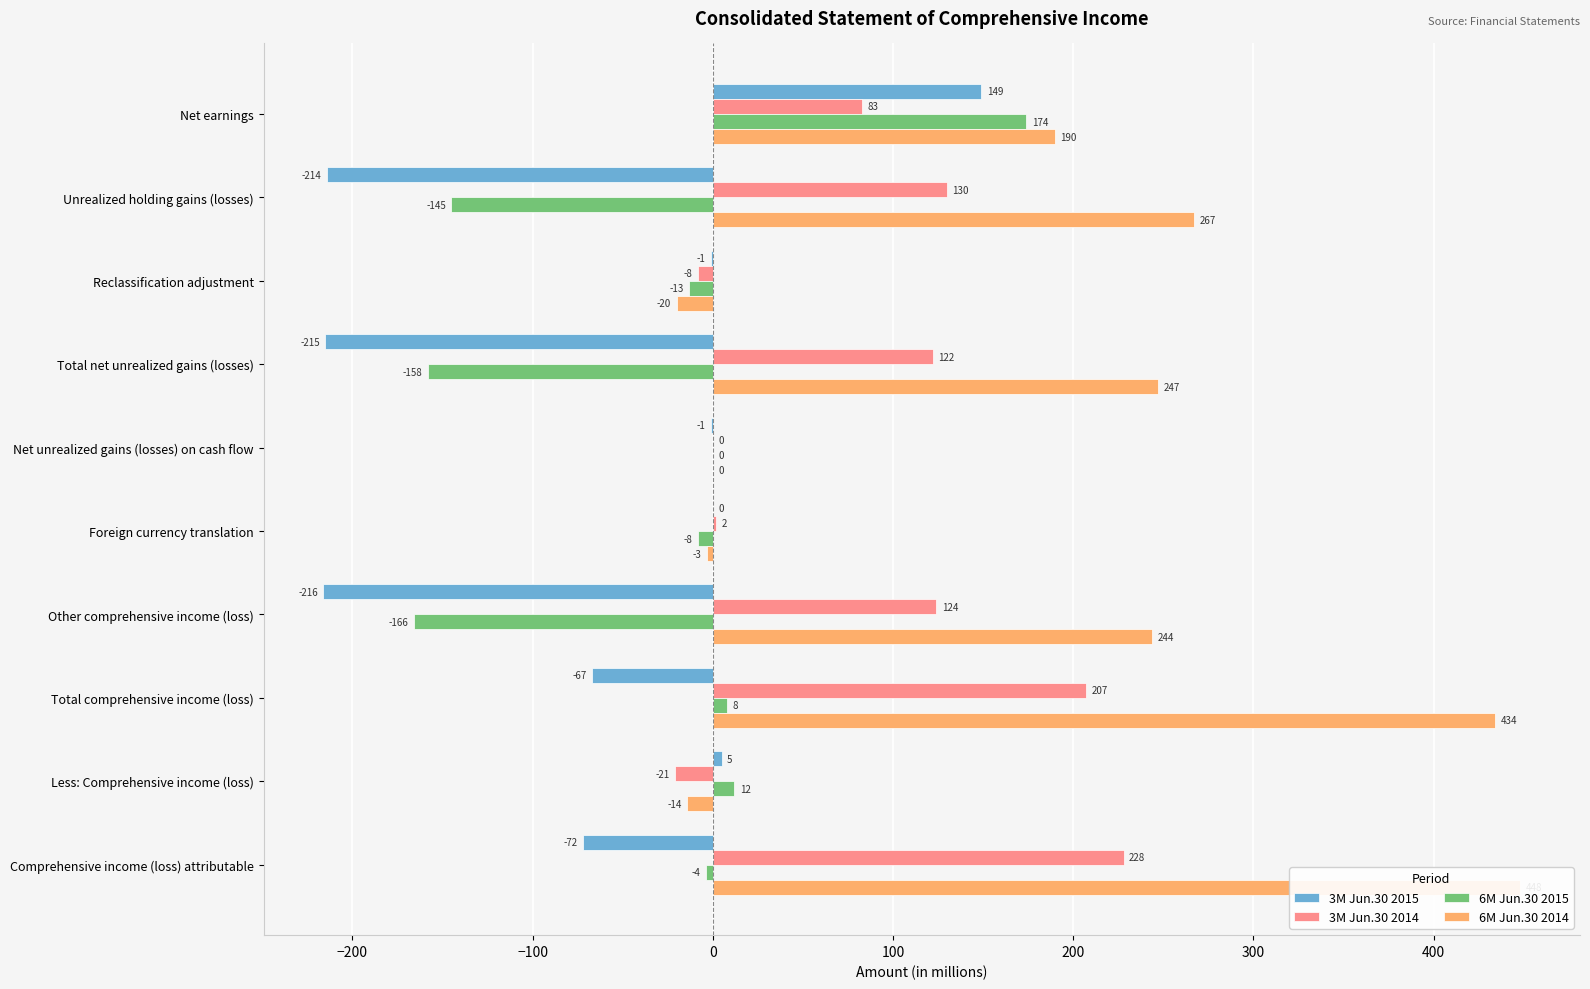

The value of 3M Jun.30 2015 at Foreign currency translation is -124. True or false?

False